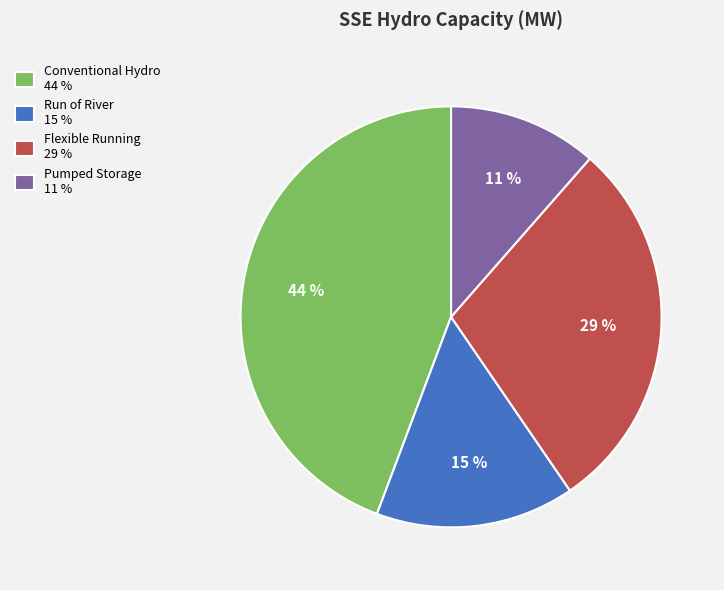

How many segments does this pie chart have?

4